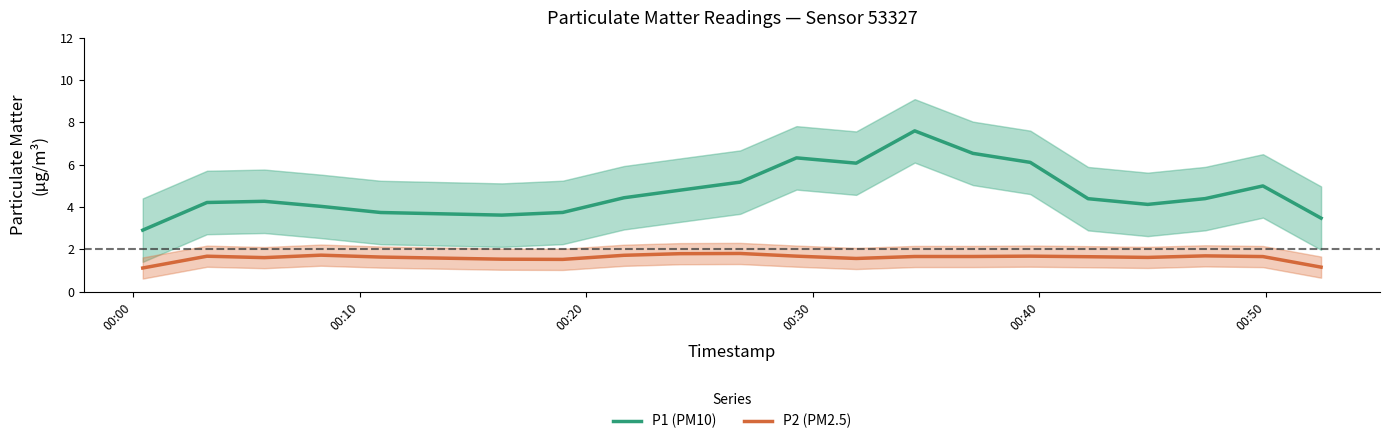

True or false: P2 (PM2.5) and P1 (PM10) intersect in this chart.

False